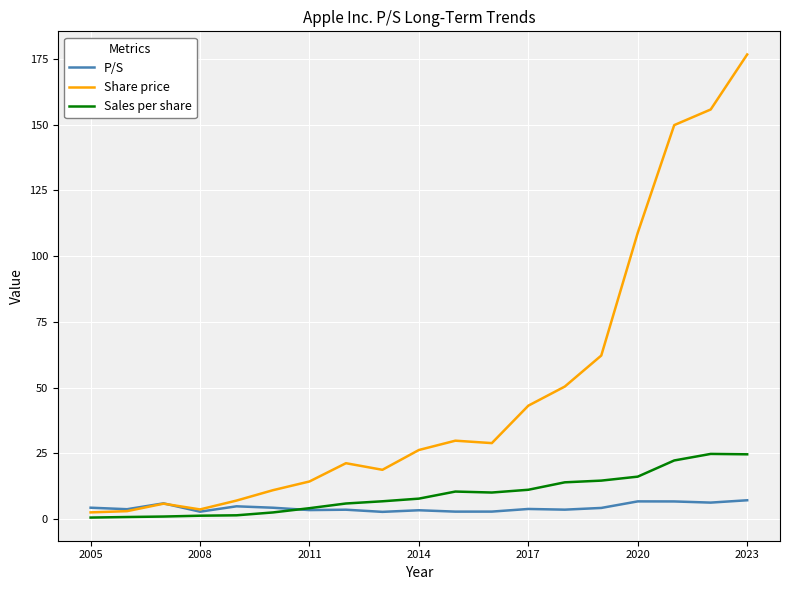

Rank the series by their maximum value, from highest to lowest.

Share price, Sales per share, P/S